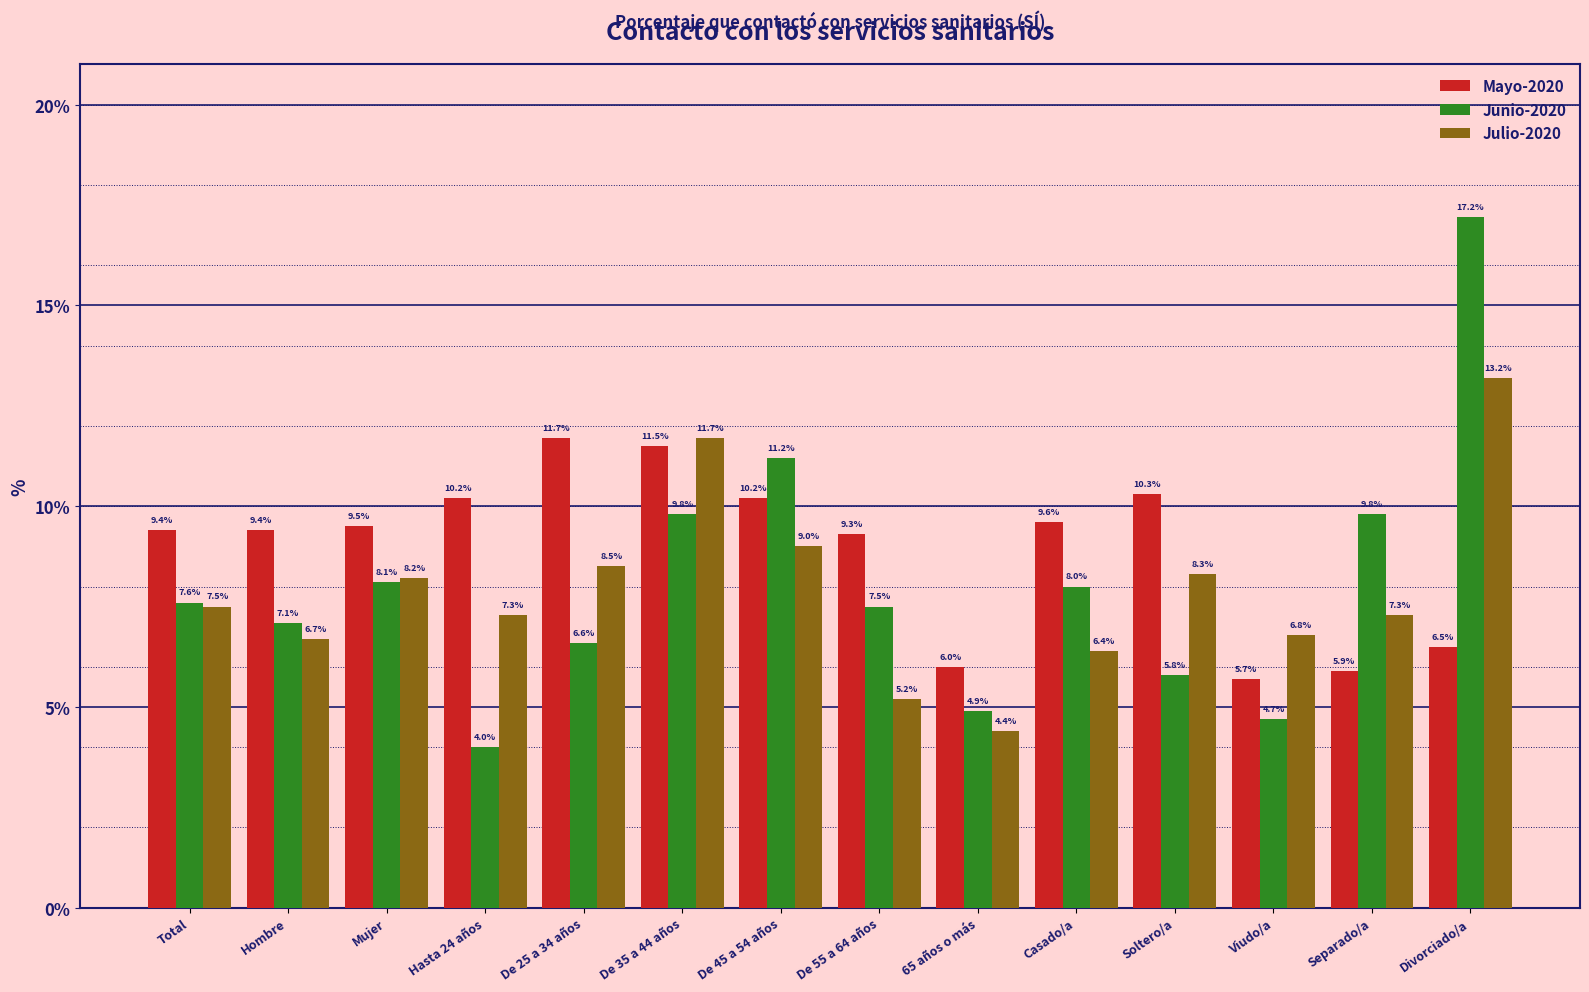

What position from the right is Viudo/a?

3